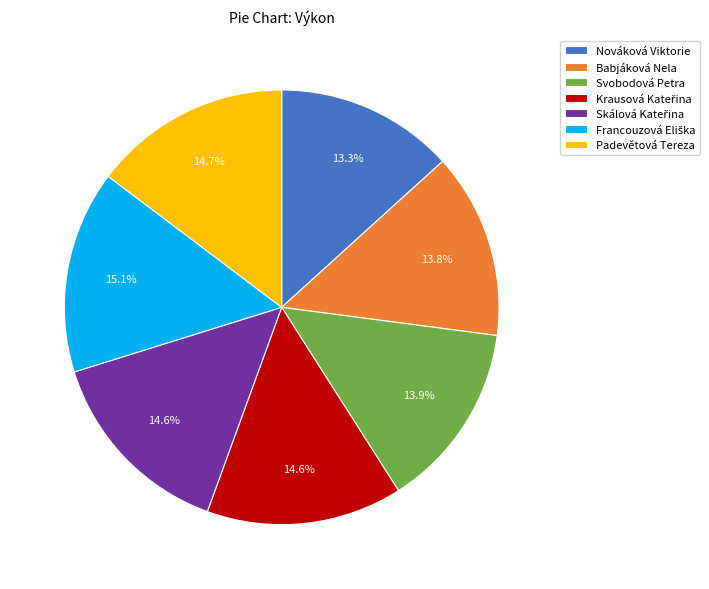

Does any single category account for the majority?

No